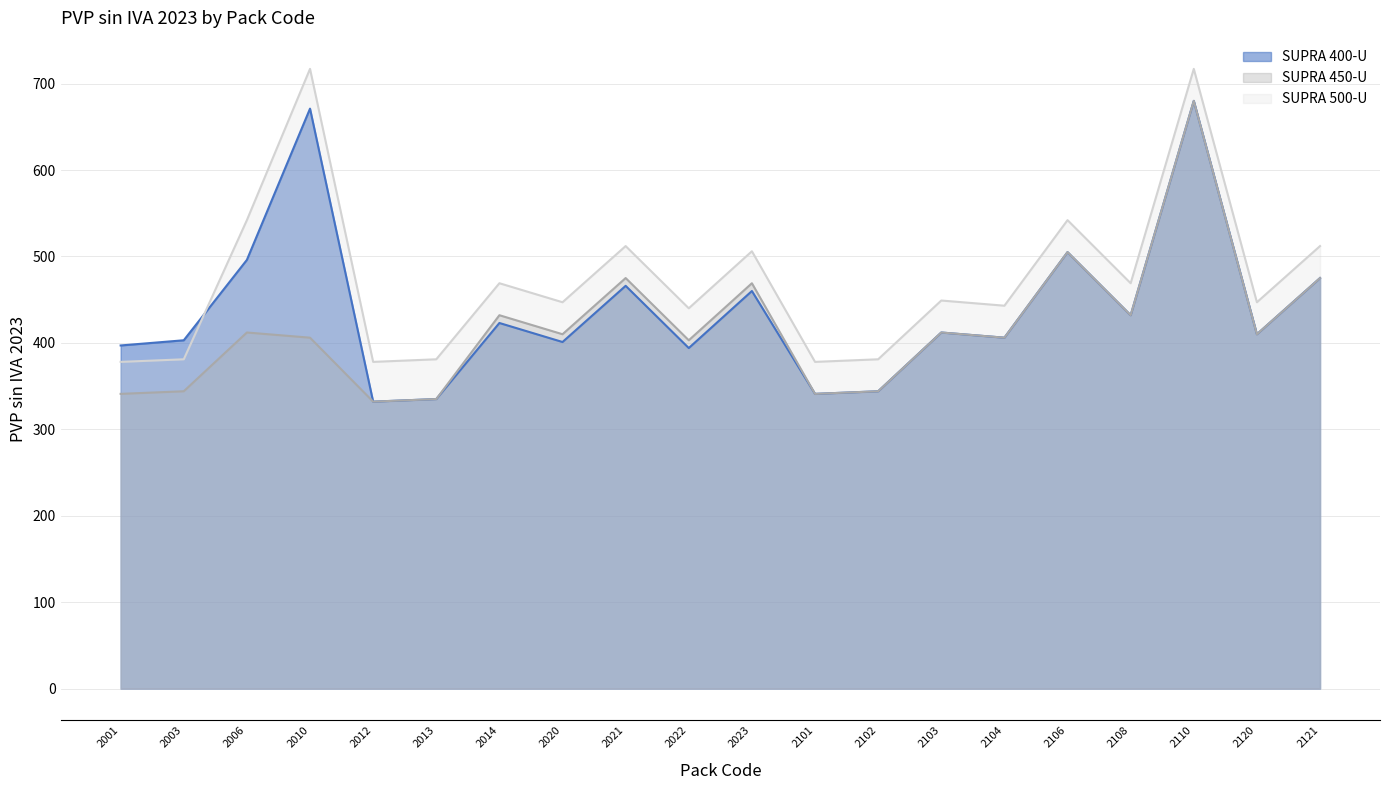

The value of SUPRA 400-U at 2103 is 412. True or false?

True